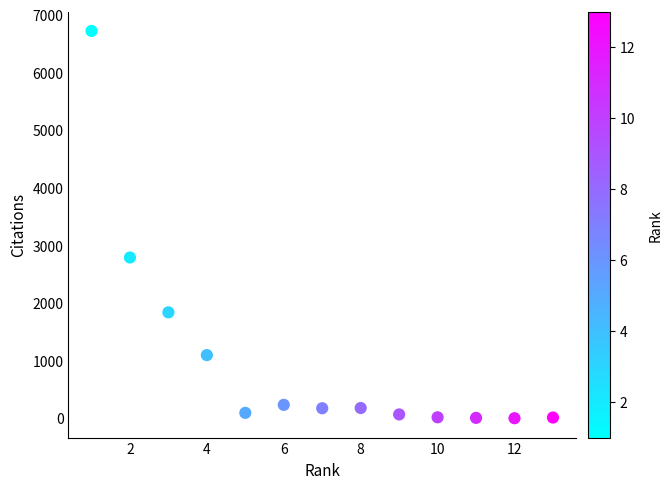

What Y value in the scatter plot is closest to 3360?

2789